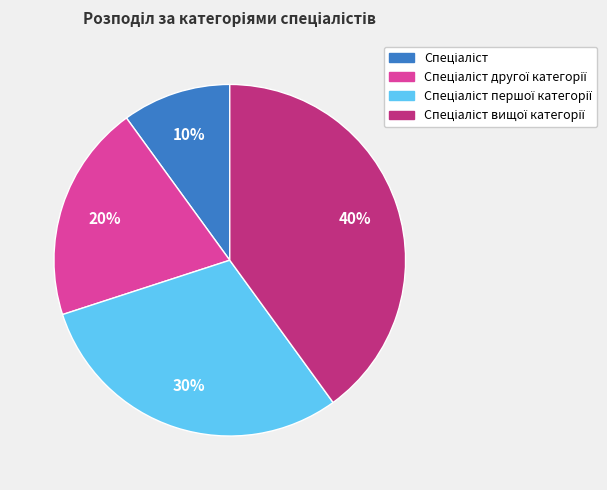

To the nearest percent, what is the difference between the largest and smallest slice percentages?

30%